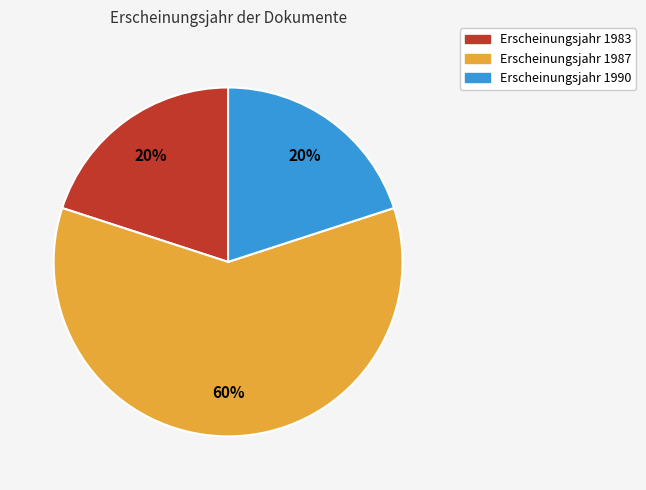

To the nearest percent, what is the difference between the largest and smallest slice percentages?

40%